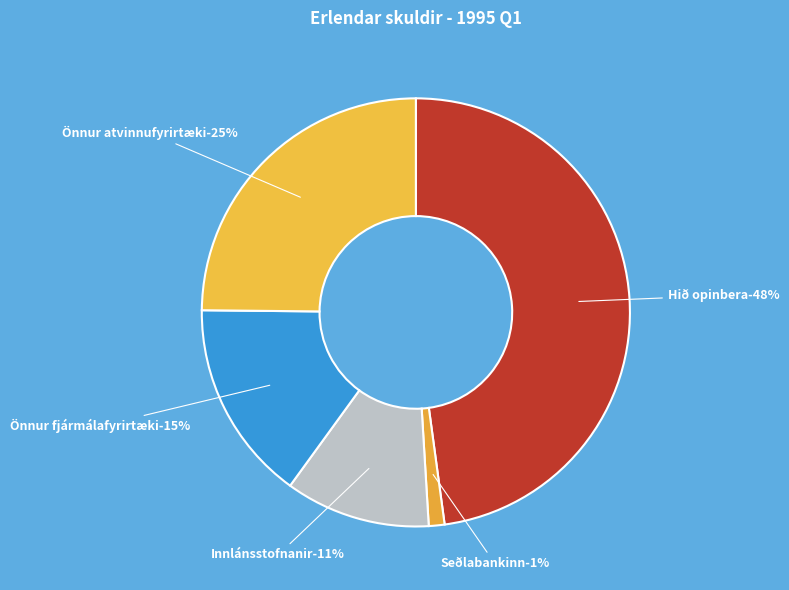

Which has a higher value, Önnur fjármálafyrirtæki or Önnur atvinnufyrirtæki, heimili og FÞH?

Önnur atvinnufyrirtæki, heimili og FÞH